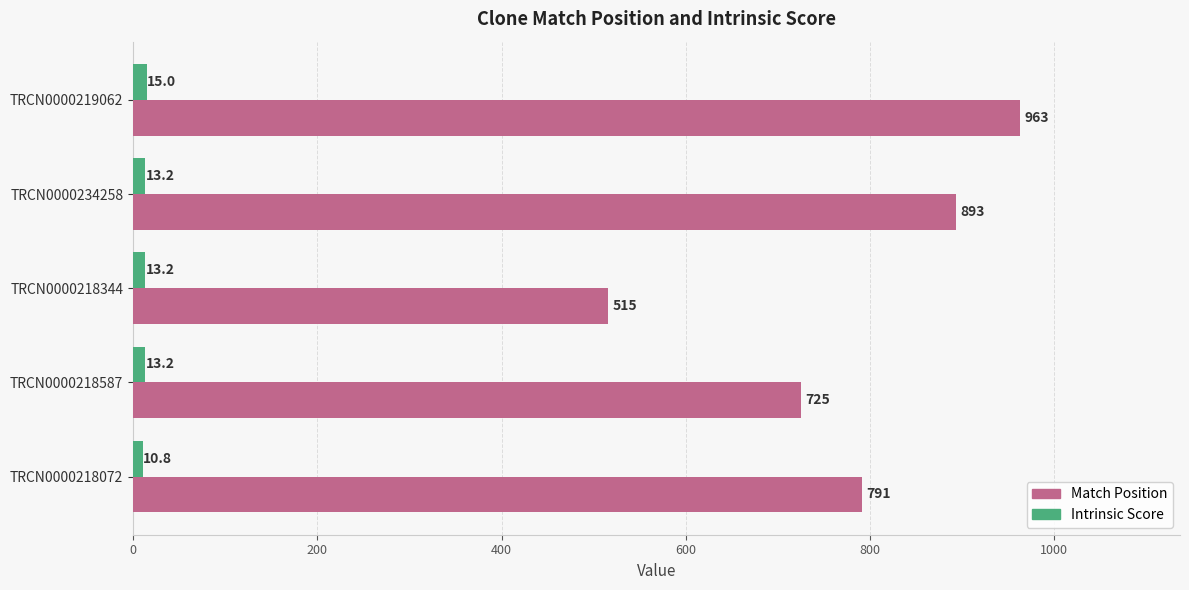

How many values in the Intrinsic Score series are below 13?

1